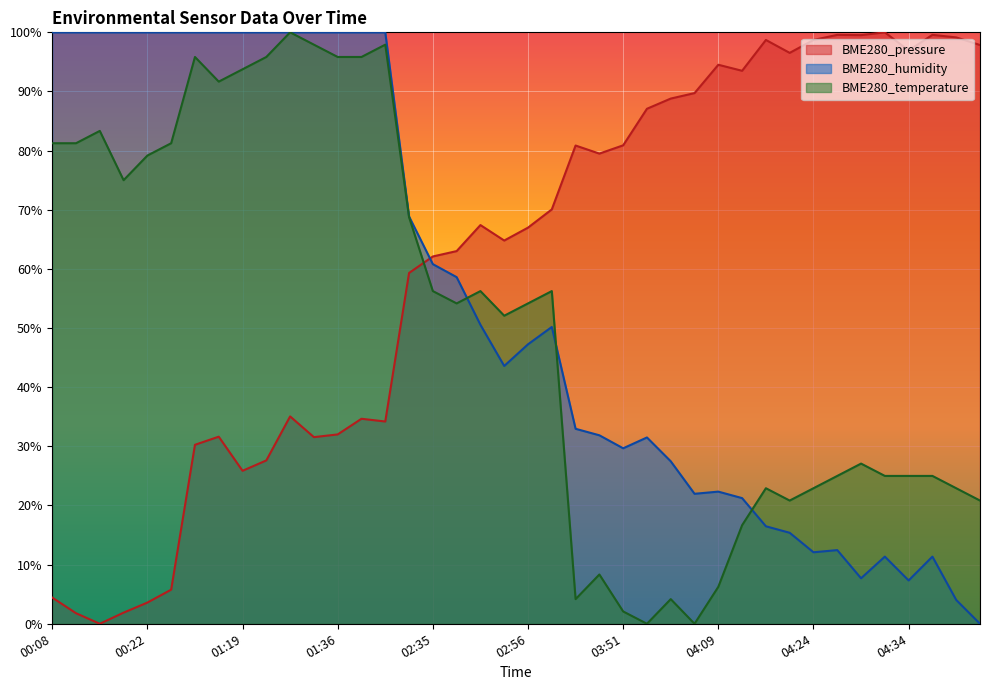

Where do BME280_pressure and BME280_humidity first cross each other?

02:28 and 02:35